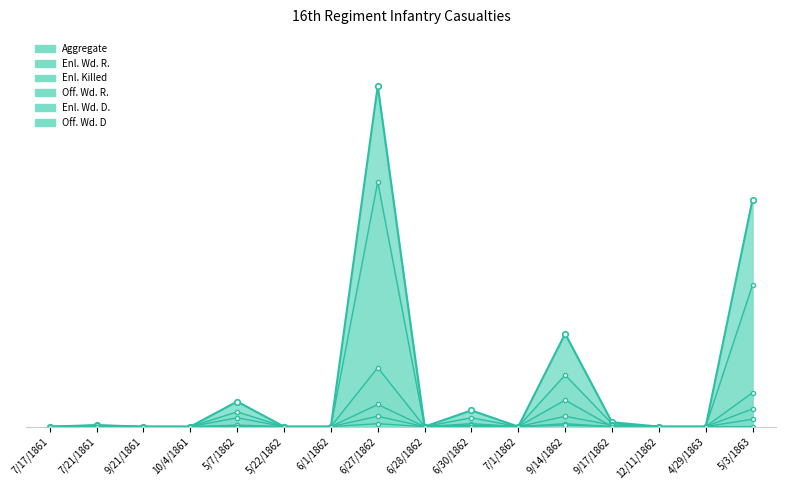

What is the difference between the Enl. Killed values at 9/14/1862 and 5/22/1862?

18